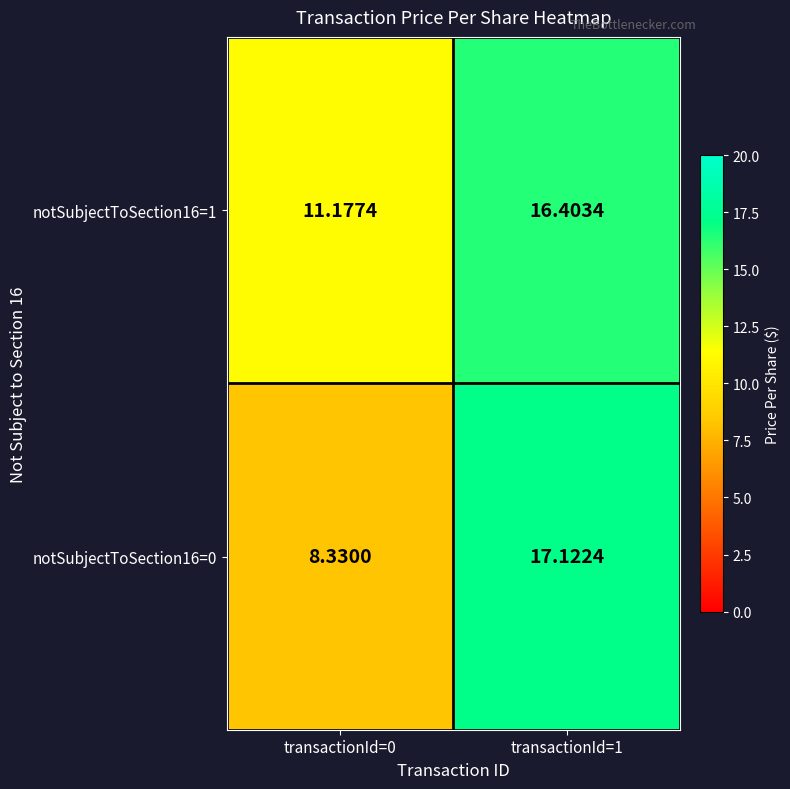

At how many categories does at least one series exceed 11?

2